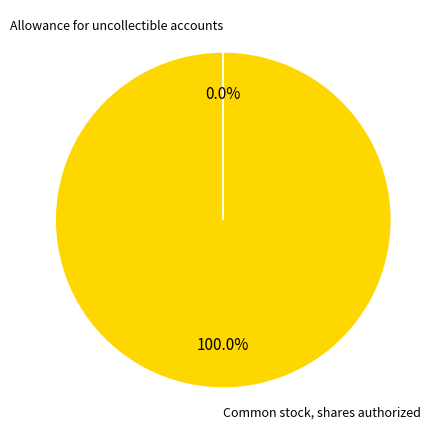

What is the majority slice?

Common stock, shares authorized